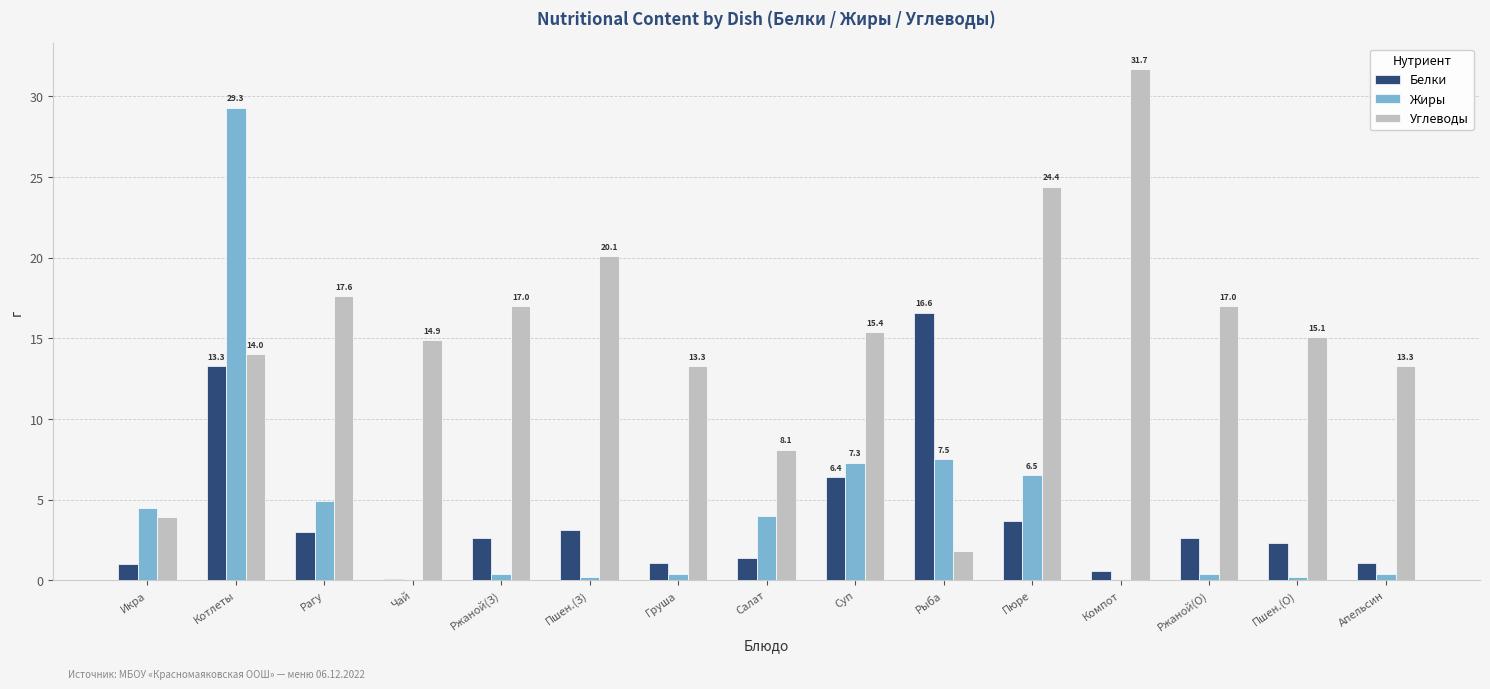

The Углеводы series shows 3.9 at Икра. True or false?

True